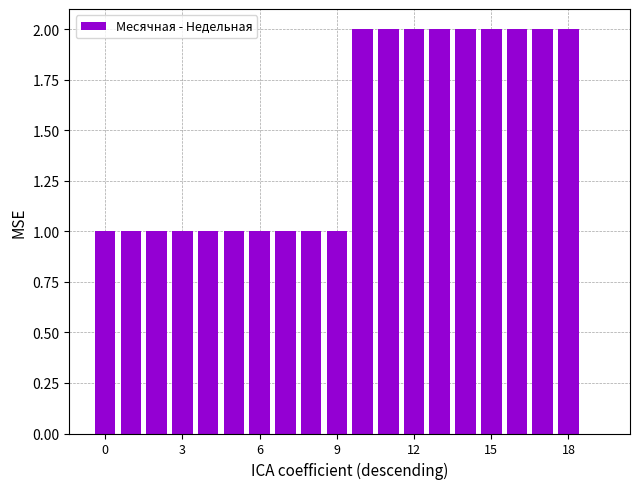

What is the sum of all values?

28